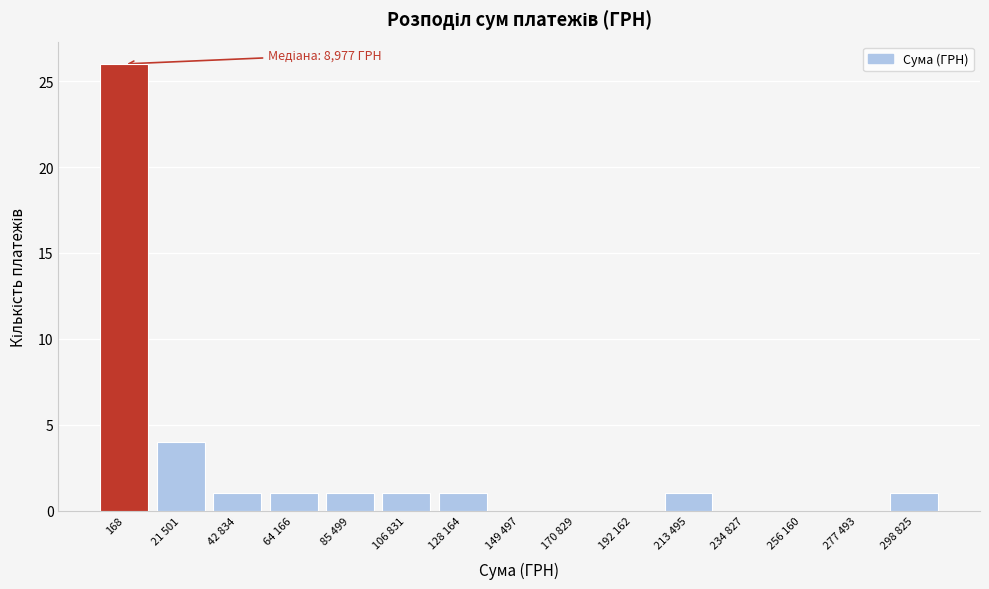

Reading right to left, extract all data points from this chart.

298 825=1	277 493=0	256 160=0	234 827=0	213 495=1	192 162=0	170 829=0	149 497=0	128 164=1	106 831=1	85 499=1	64 166=1	42 834=1	21 501=4	168=26